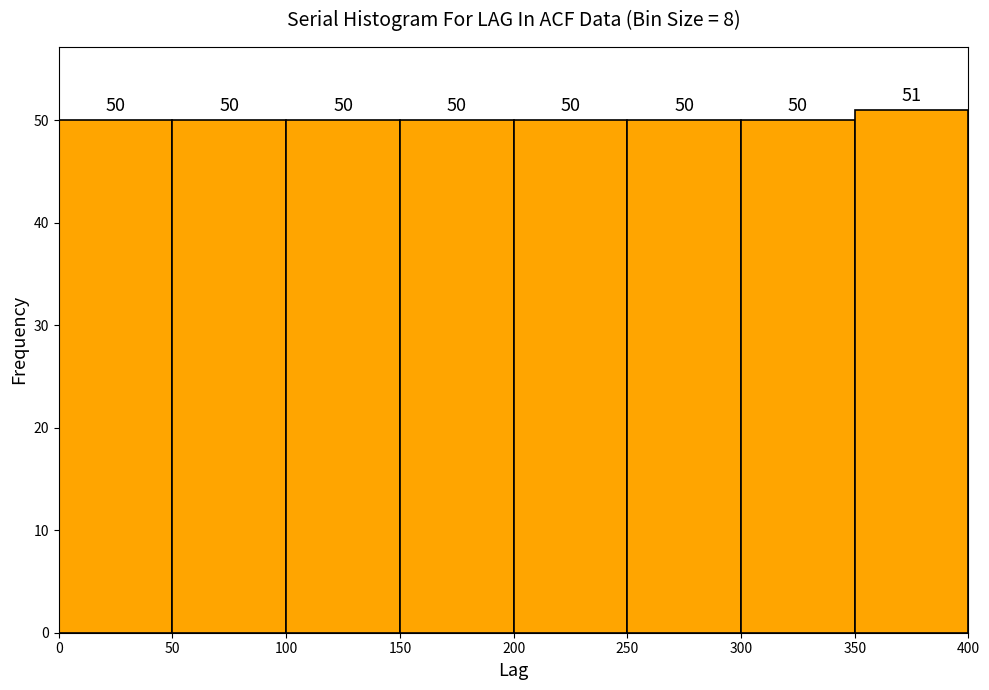

Reading left to right, list every bar in this chart as the range it spans on the x-axis followed by its height.

0 to 50: 50
50 to 100: 50
100 to 150: 50
150 to 200: 50
200 to 250: 50
250 to 300: 50
300 to 350: 50
350 to 400: 51